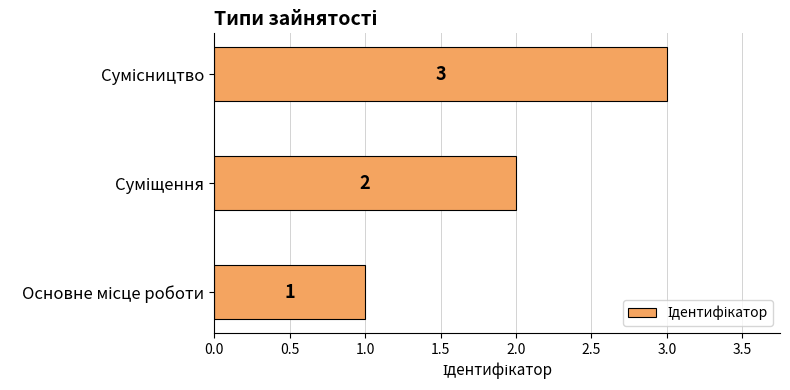

How many values are between 1 and 3?

3